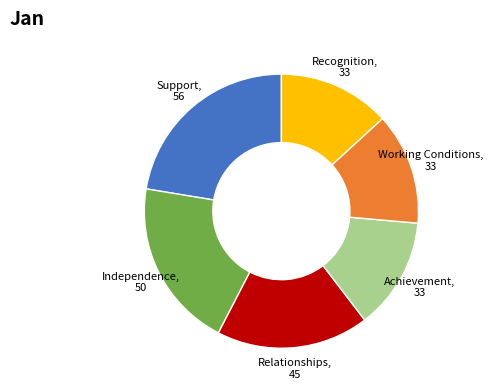

How many slices are in this pie chart?

6